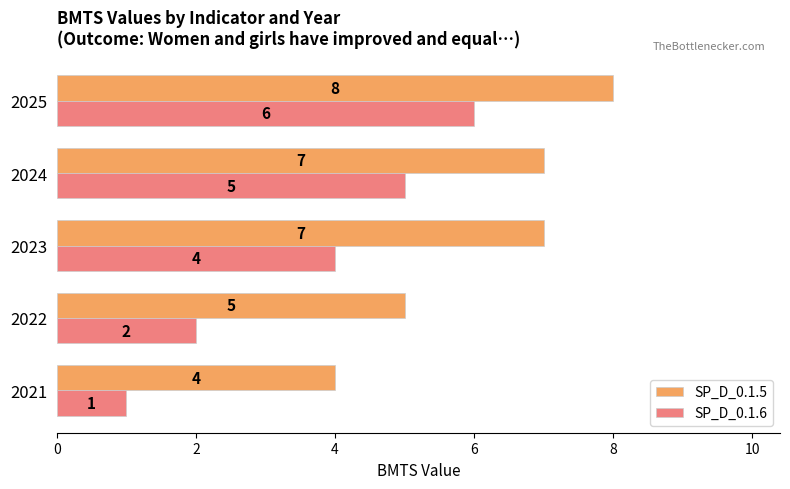

What is the difference between the second highest and minimum values in the SP_D_0.1.5 series?

3